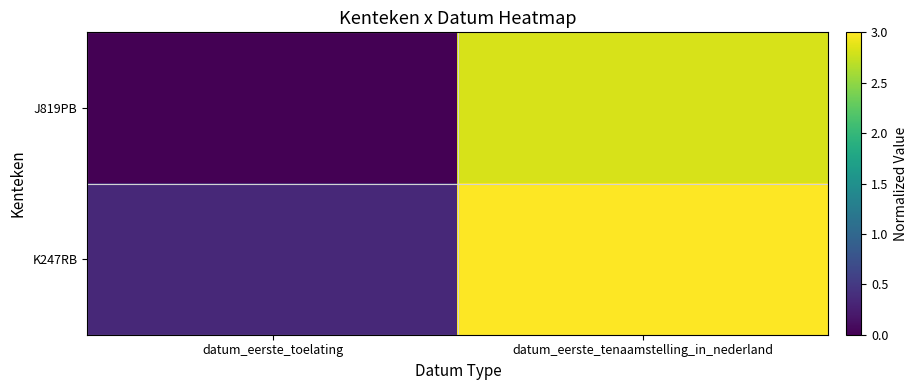

Between datum_eerste_toelating and datum_eerste_tenaamstelling_in_nederland, which series saw the biggest shift?

J819PB